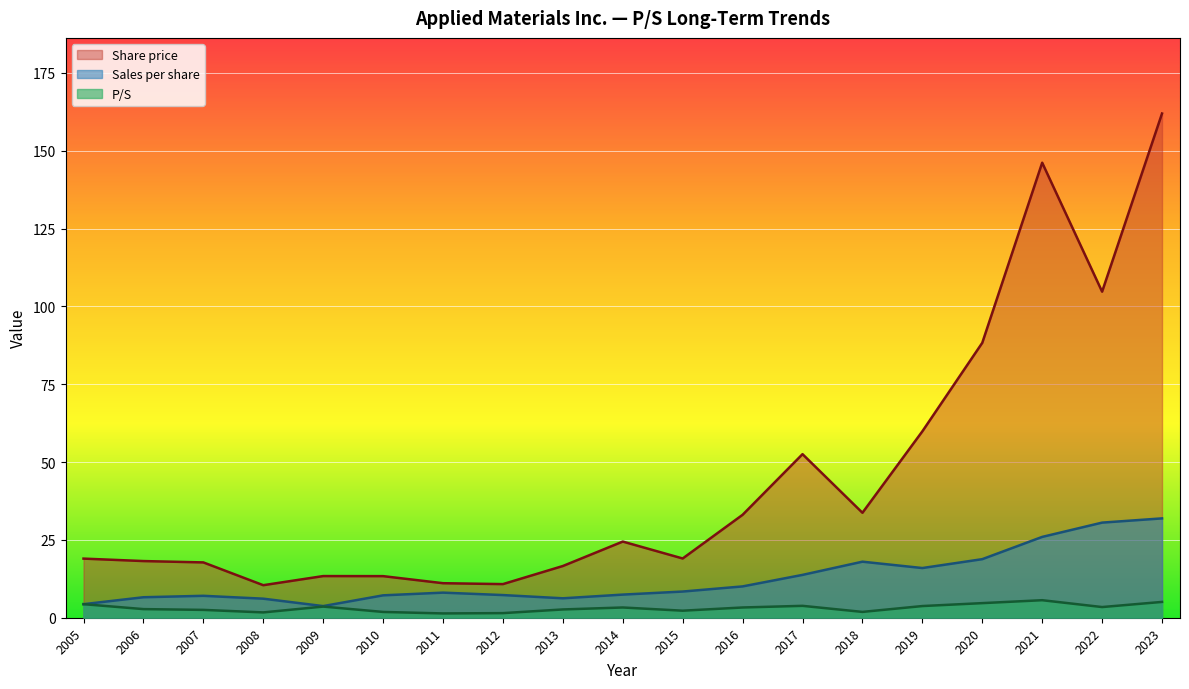

Rank the series by their average value, from highest to lowest.

Share price, Sales per share, P/S